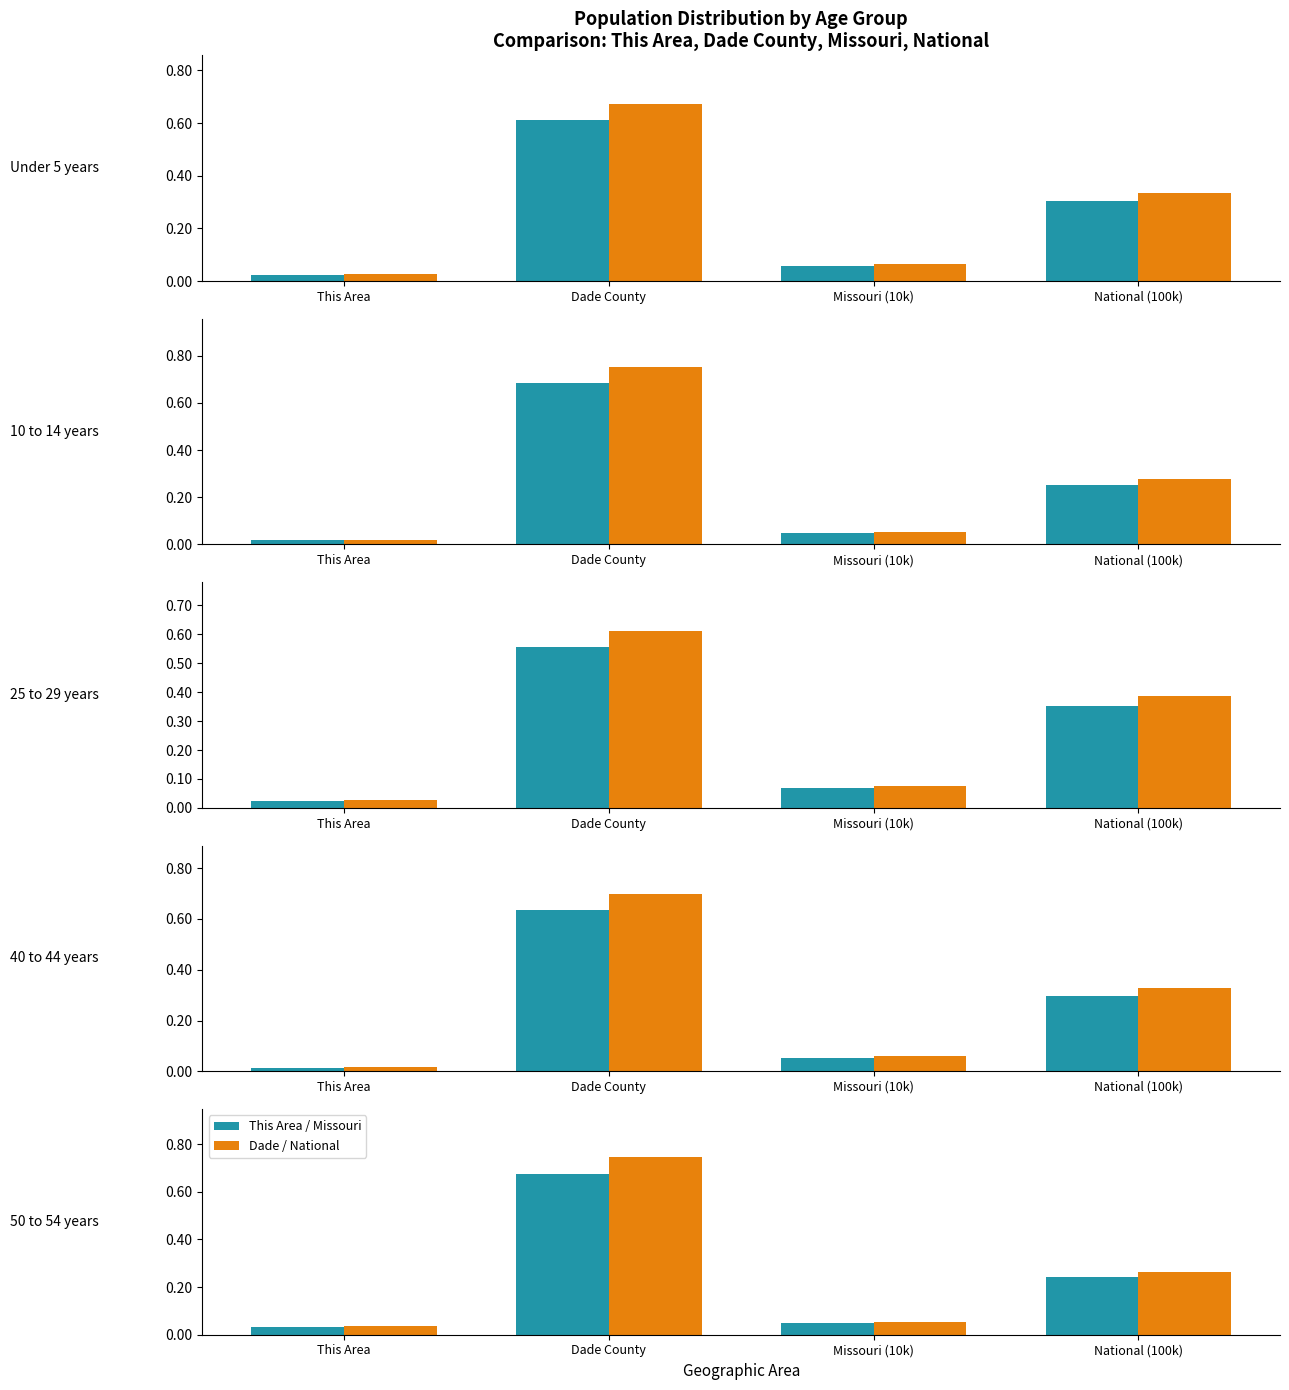

Is the value of Dade / National at Dade County greater than the value of This Area / Missouri at Dade County?

Yes